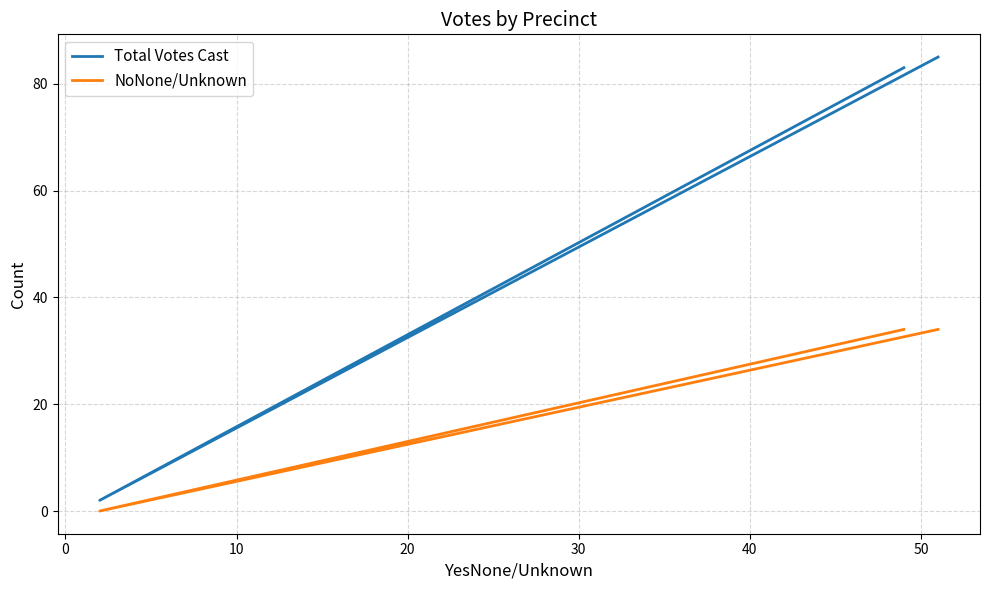

What are all the series names shown in the legend?

Total Votes Cast, NoNone/Unknown